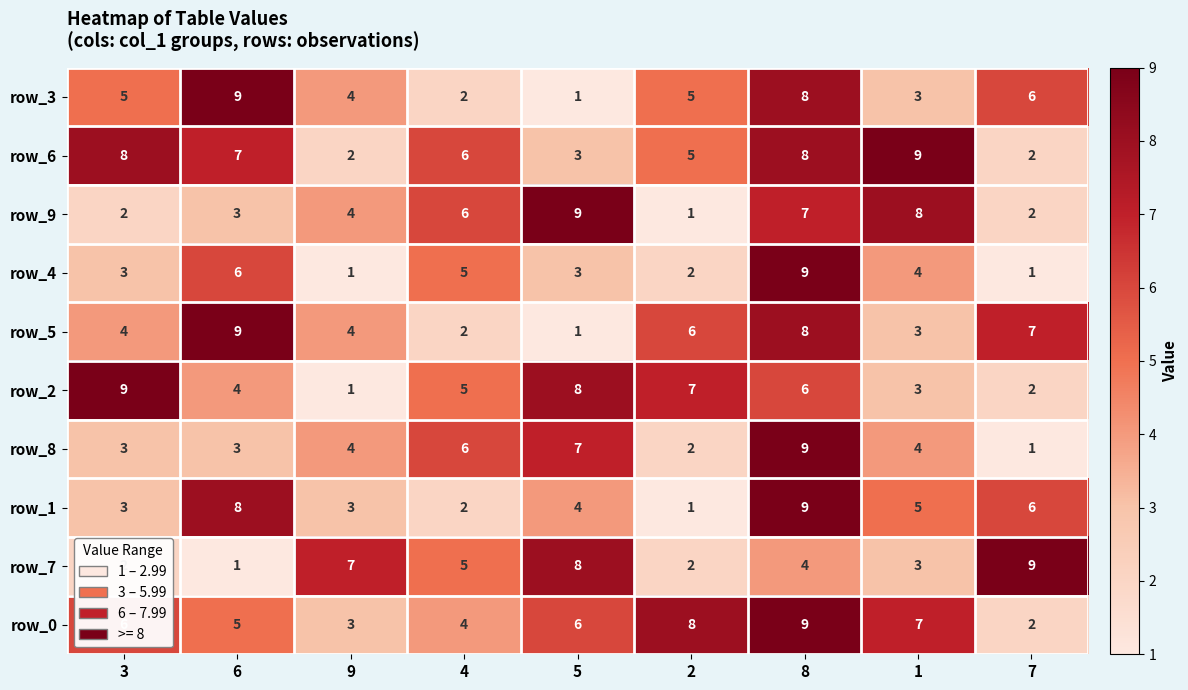

List the labels in order of row_2 value, smallest first.

9, 7, 1, 6, 4, 8, 2, 5, 3